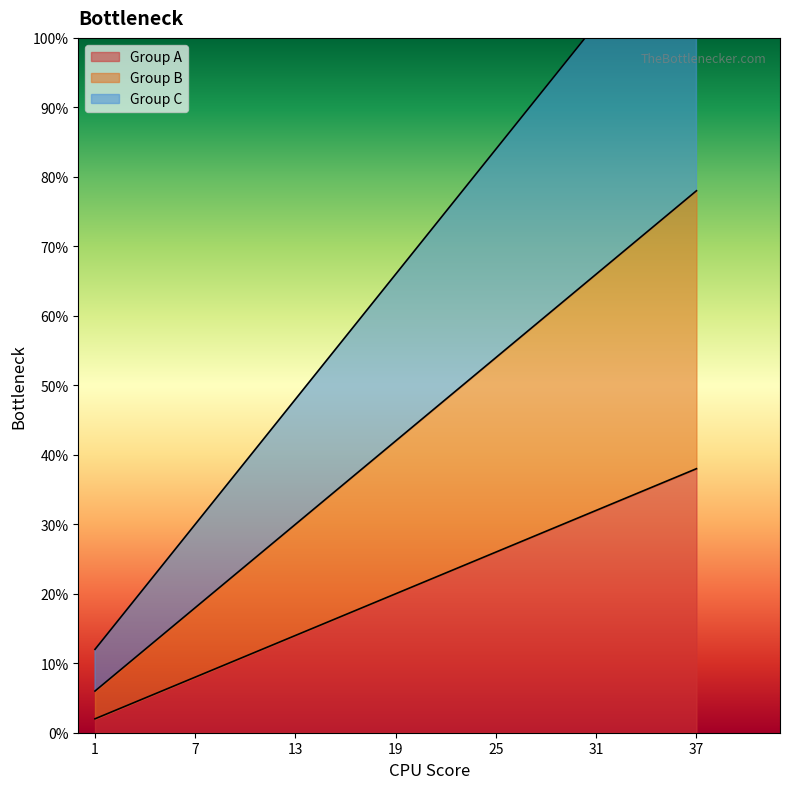

How many lines are shown in the chart?

3